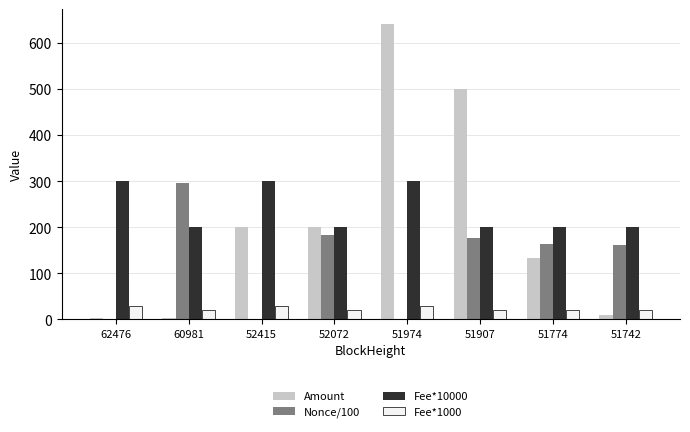

What are all the series names shown in the legend?

Amount, Nonce/100, Fee*10000, Fee*1000